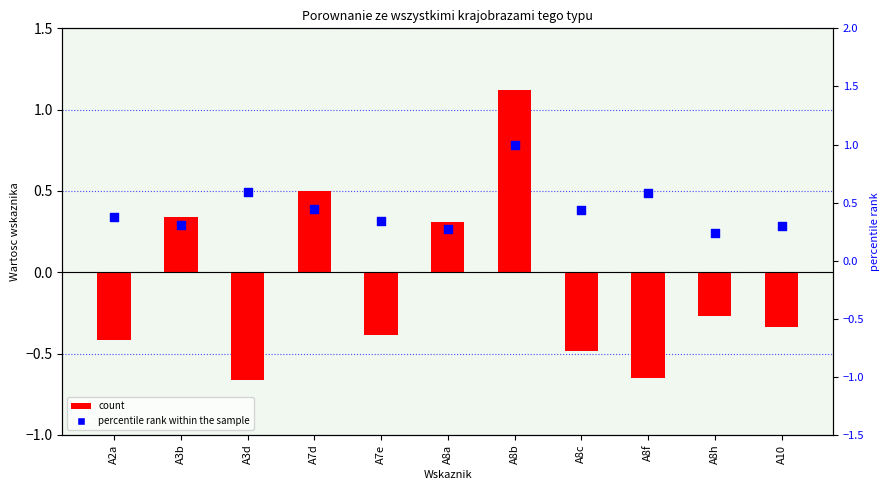

Which series contains the highest Y value?

Porownanie ze wszystkimi krajobrazami